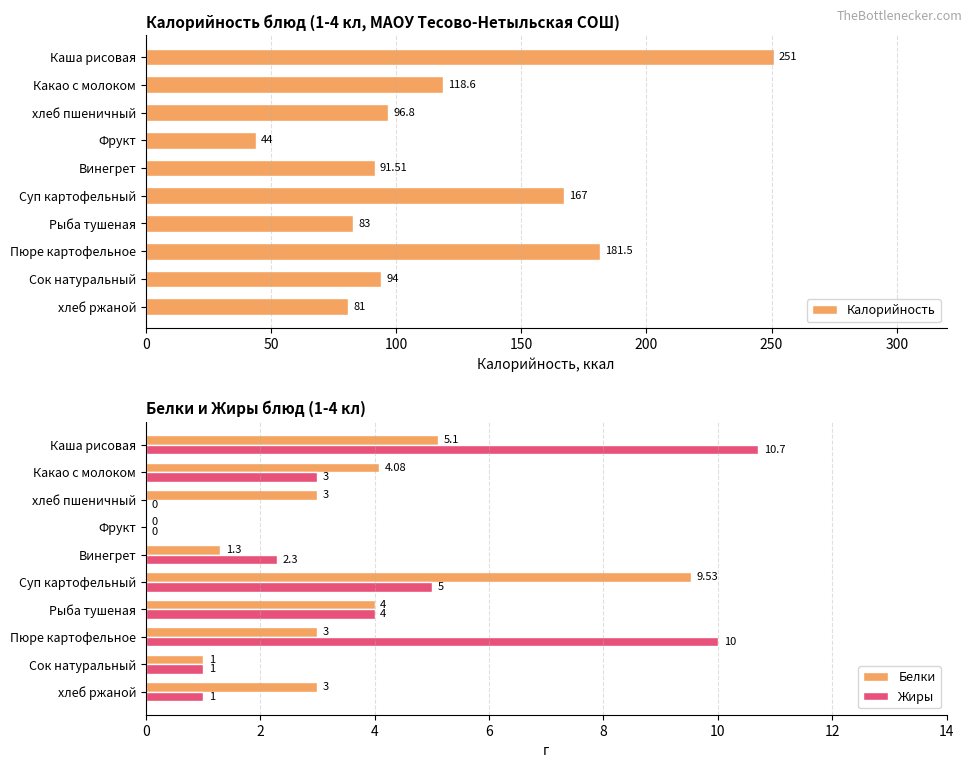

Reading left to right, what are all the values shown in this chart?

Калорийность: 251.0	118.6	96.8	44.0	91.5	167.0	83.0	181.5	94.0	81.0
Белки: 5.1	4.1	3.0	0.0	1.3	9.5	4.0	3.0	1.0	3.0
Жиры: 10.7	3.0	0.0	0.0	2.3	5.0	4.0	10.0	1.0	1.0